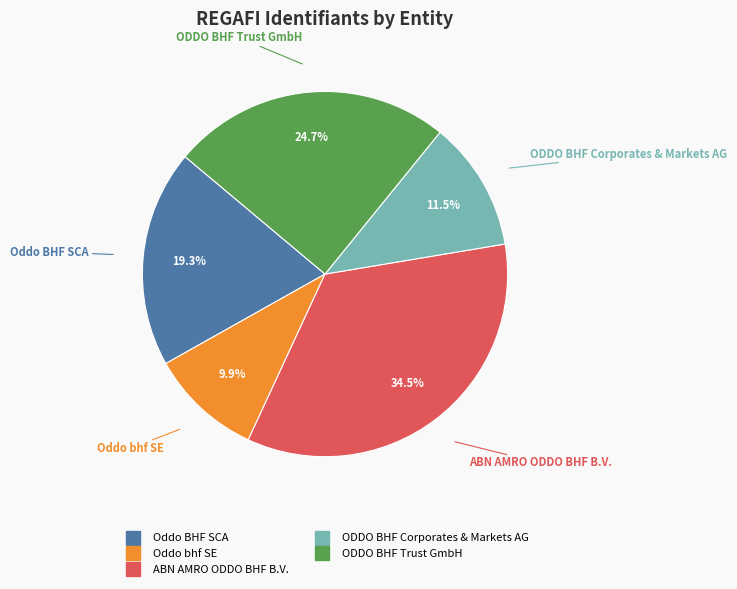

What is the ratio of the value at ODDO BHF Trust GmbH to the value at Oddo BHF SCA?

1.3